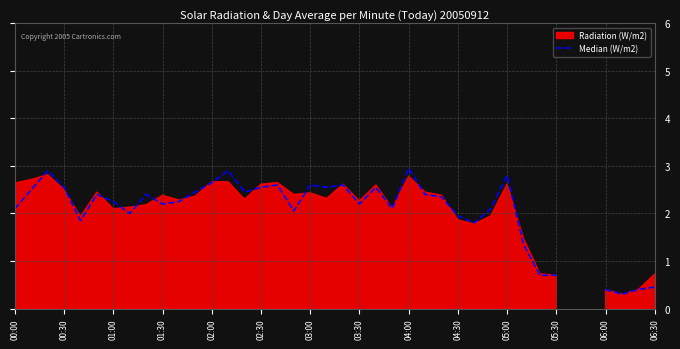

True or false: there are more than 2 points higher than both neighbors.

True